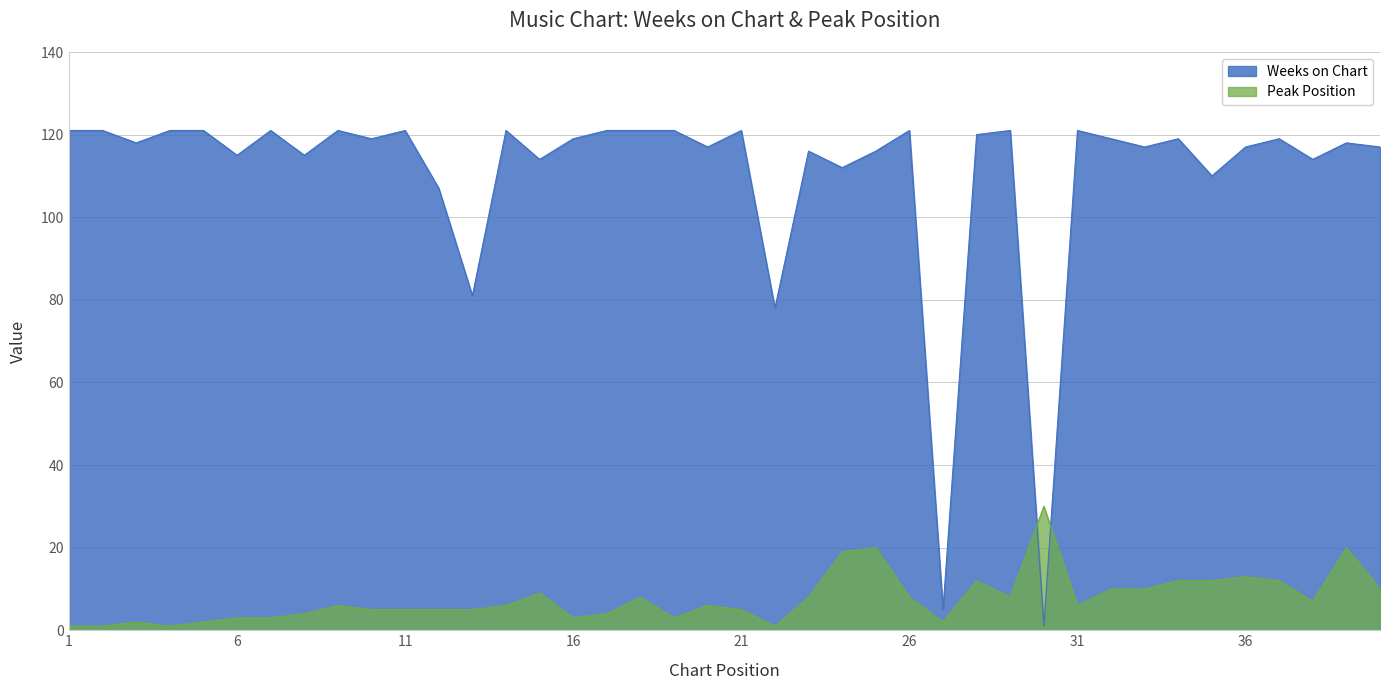

The Peak Position series shows 22 at 34. True or false?

False